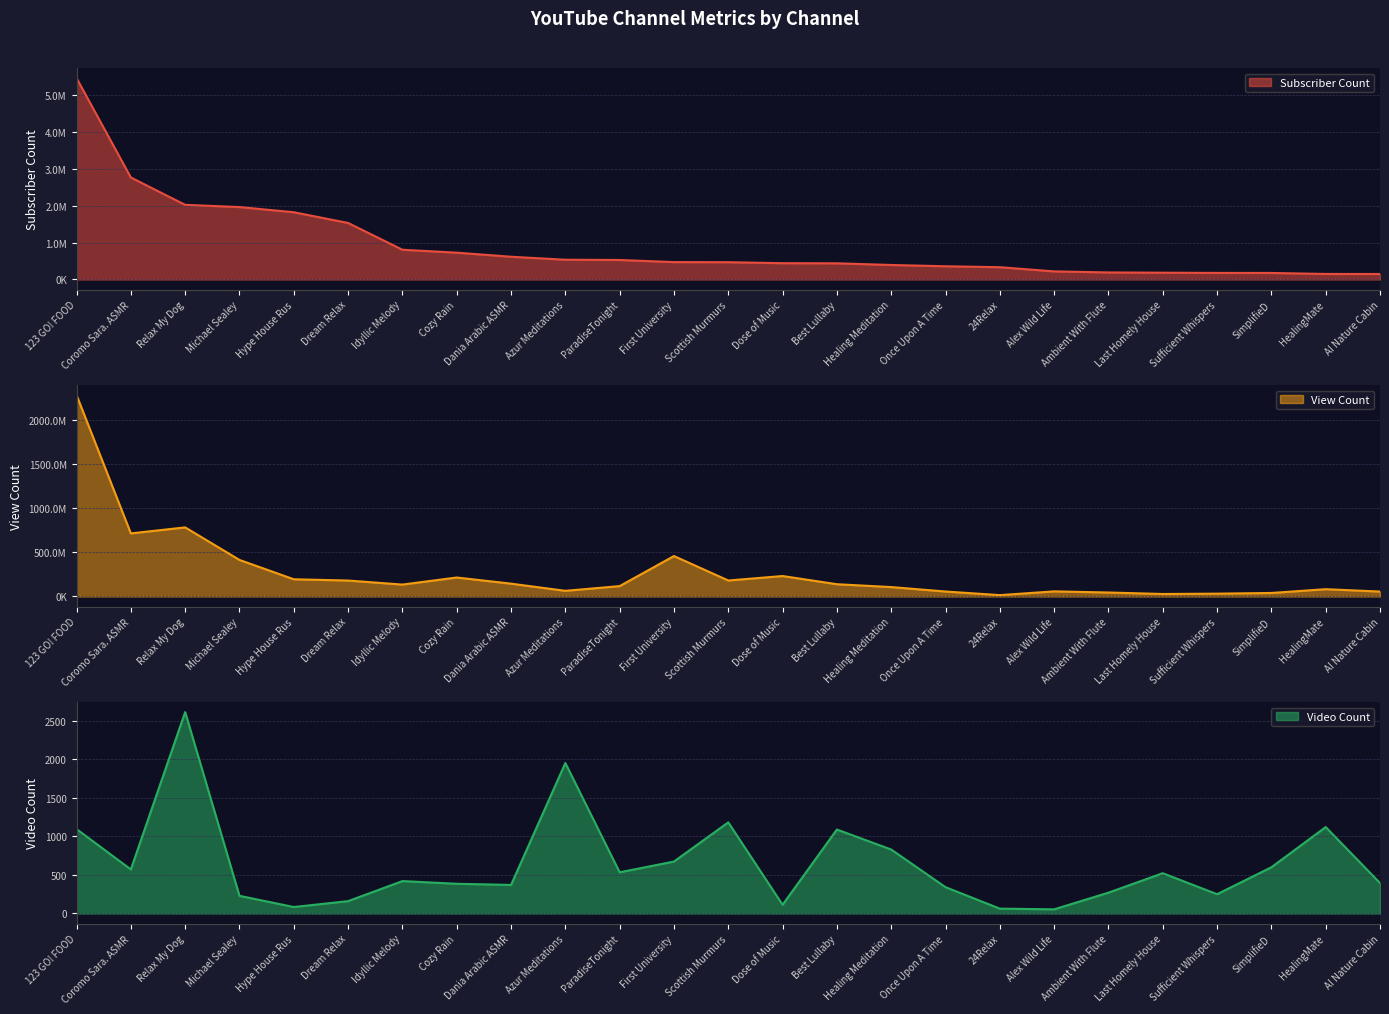

Which series changed the most between Hype House Rus and 24Relax?

View Count